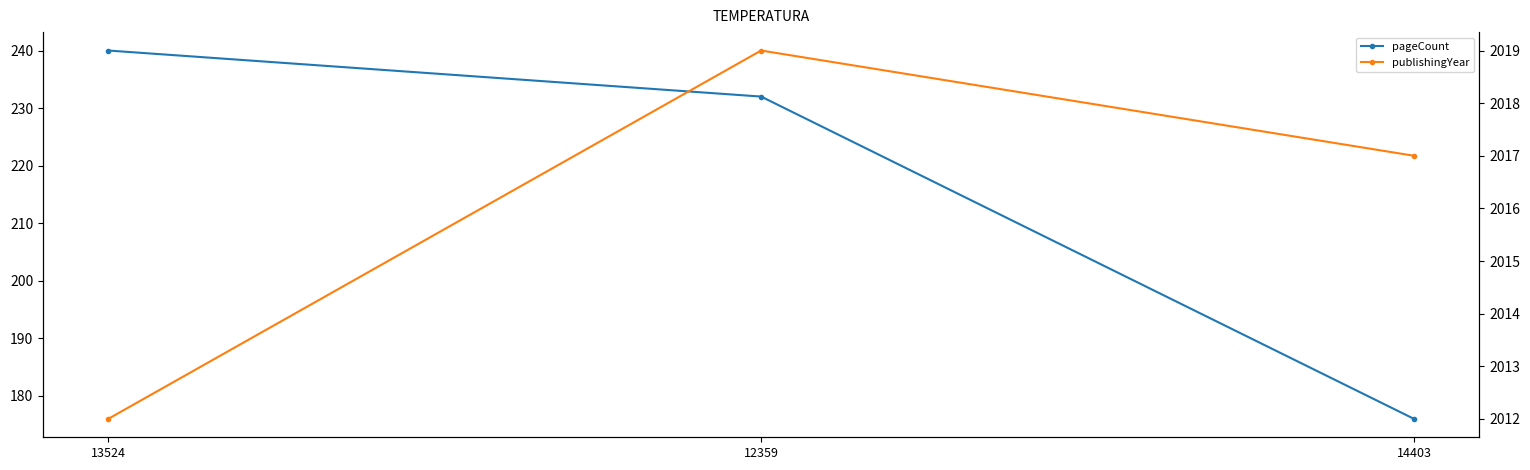

What is the lowest value of the publishingYear series?

2012